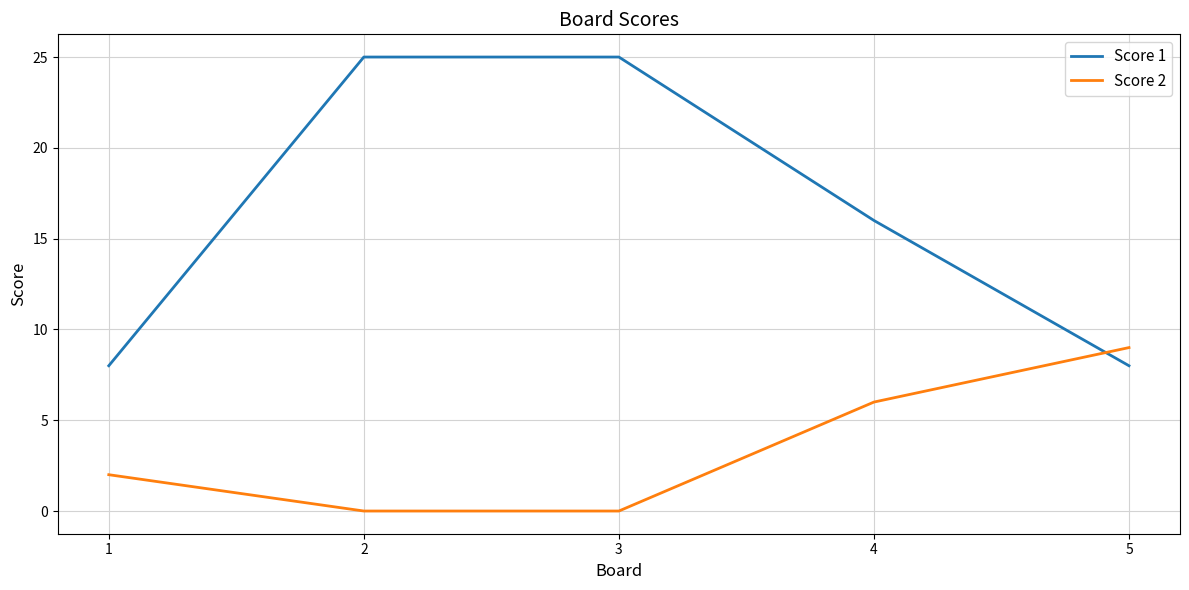

What is the difference between the highest and lowest values at 1?

6